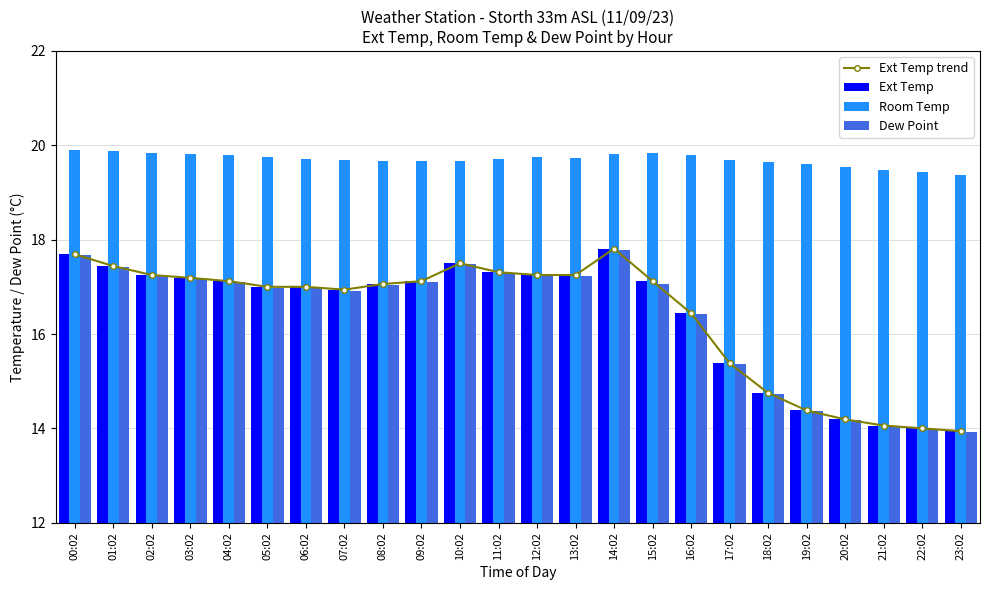

Count the Room Temp values in the range 19 to 20.

24